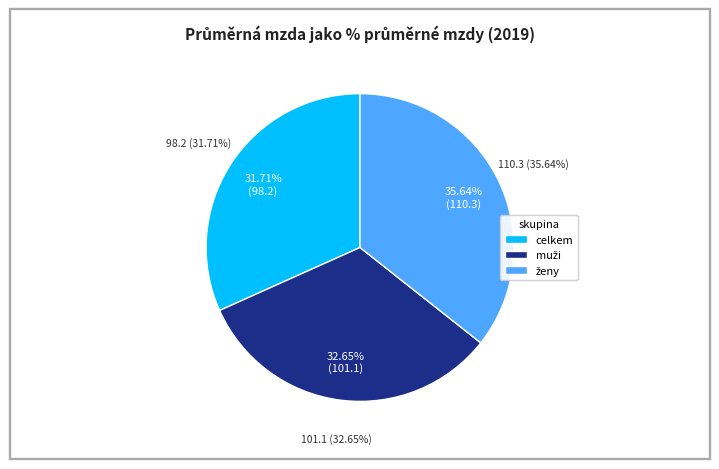

Is celkem the majority of the pie?

No